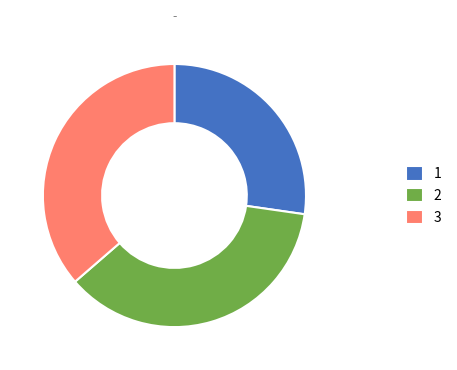

How many segments does this pie chart have?

3